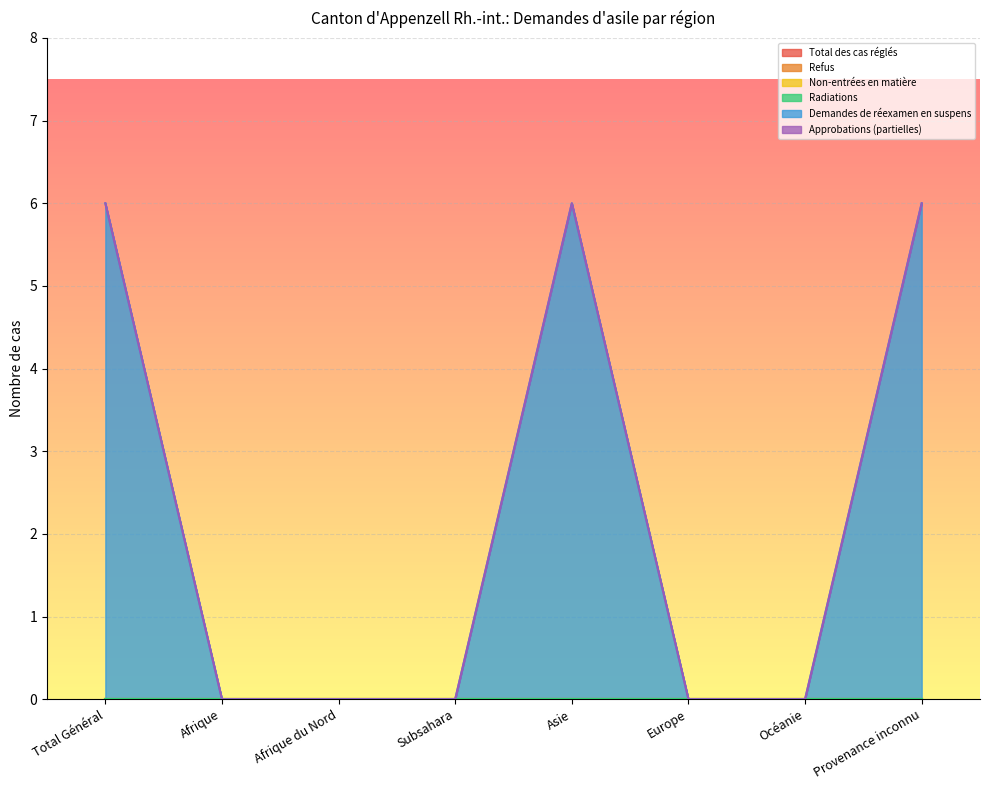

Does the chart display data point markers on the line(s)?

No